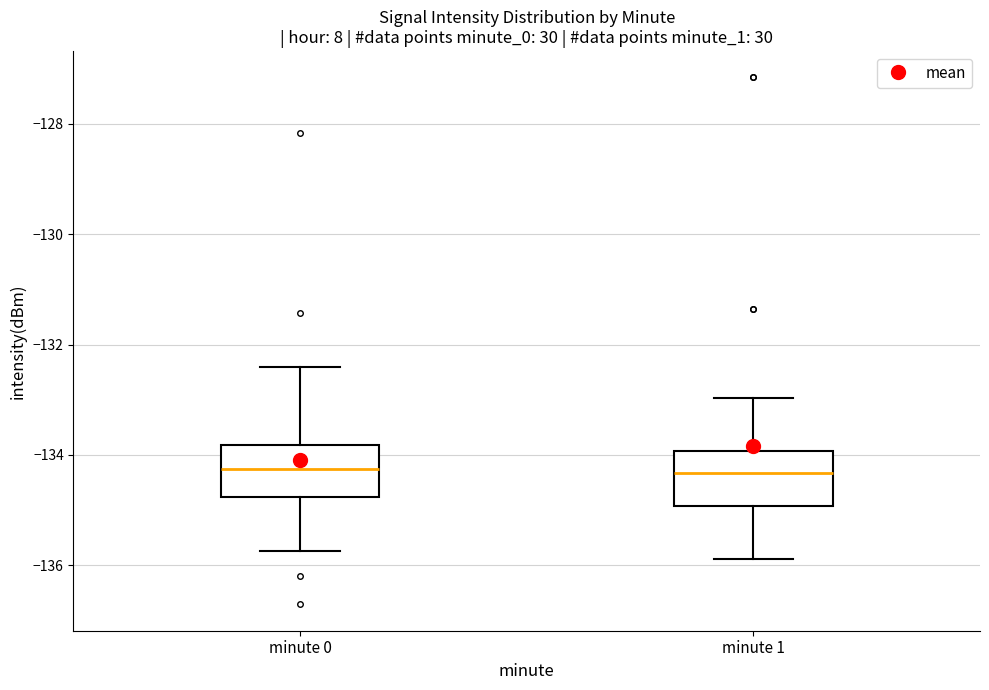

Where is the upper edge of the box for minute 1 on the y-axis? The values are not printed on the chart, so give them approximately, as read against the axis.

-134.0